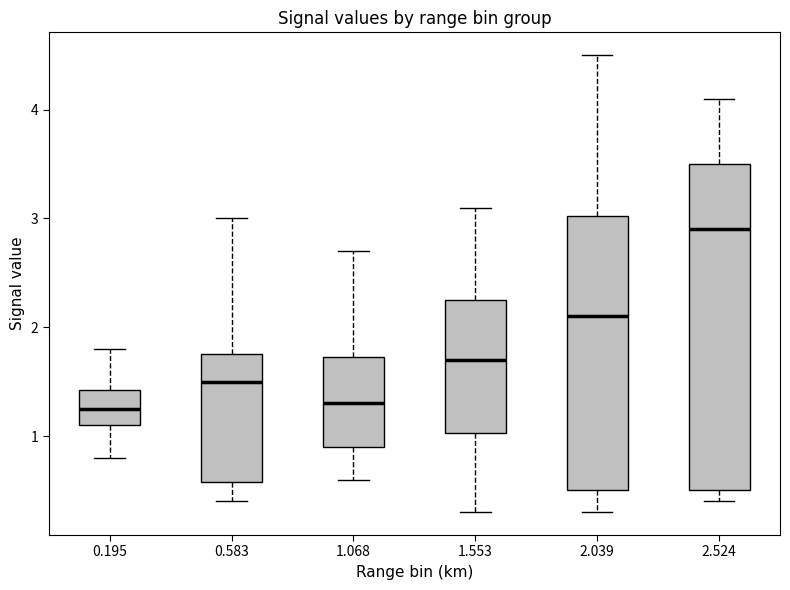

Where does the upper whisker of the box at x = 0.583 end on the y-axis? The values are not printed on the chart, so give them approximately, as read against the axis.

3.0